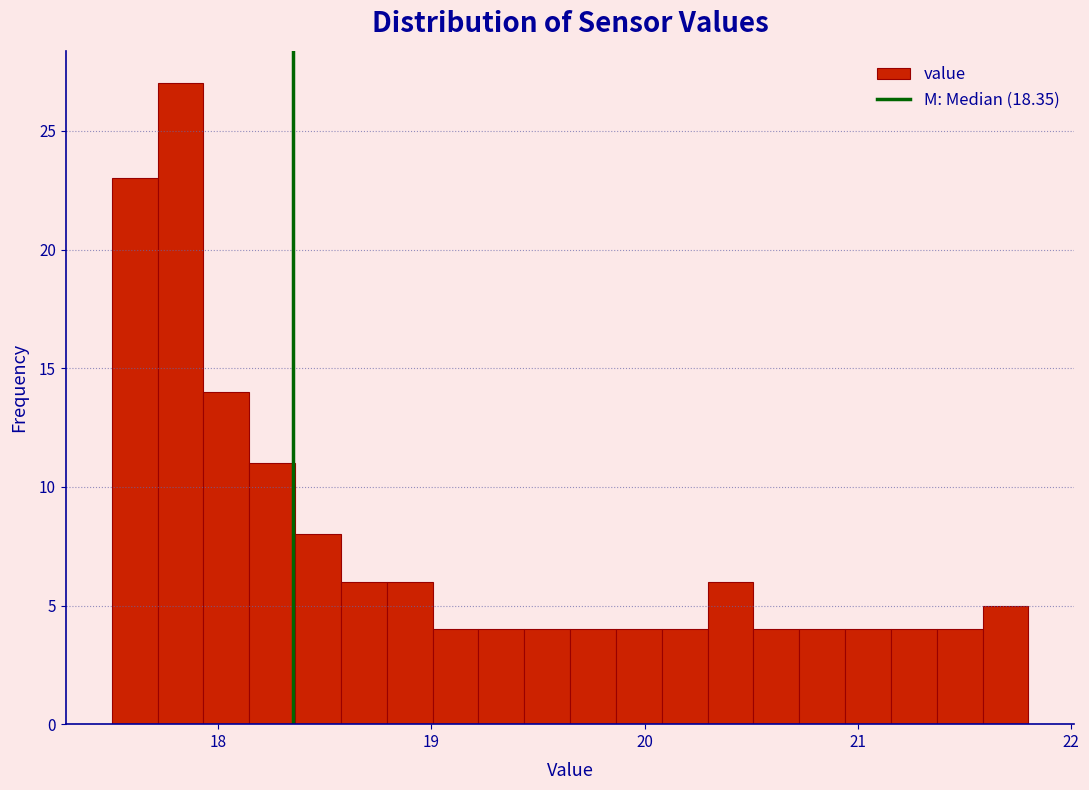

Around what value on the x-axis is the tallest bar? Give the approximate position of its centre, as read against the axis.

17.8